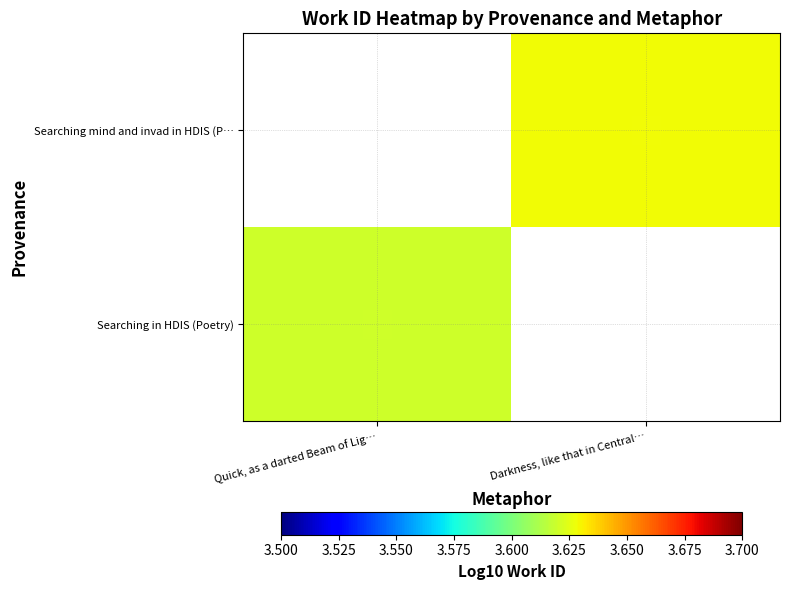

Count the number of data series in this chart.

2